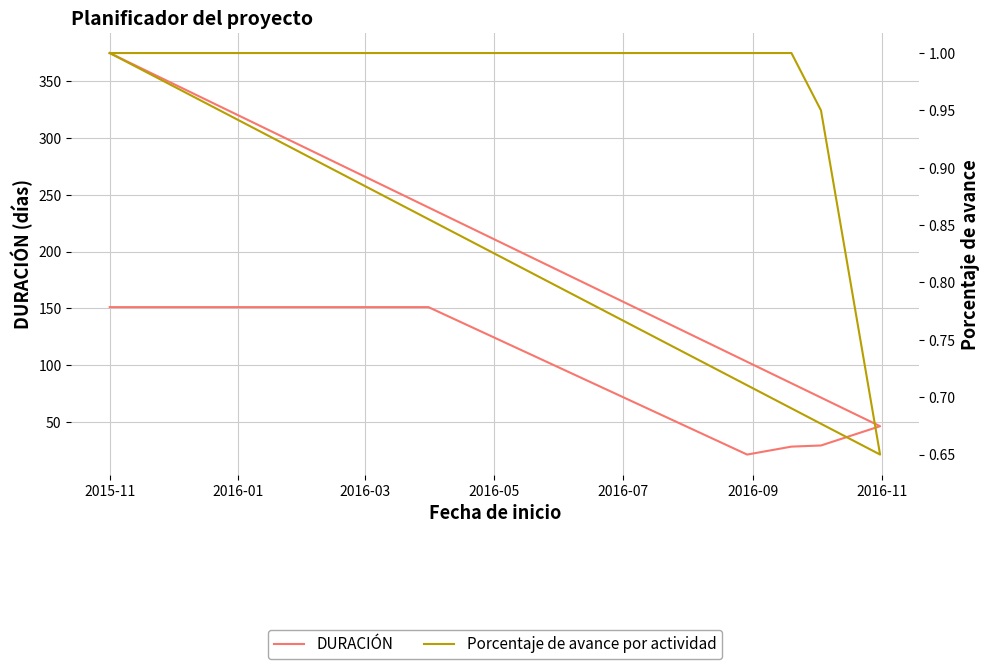

What is the difference between the maximum and second lowest values in the Porcentaje de avance por actividad series?

0.1